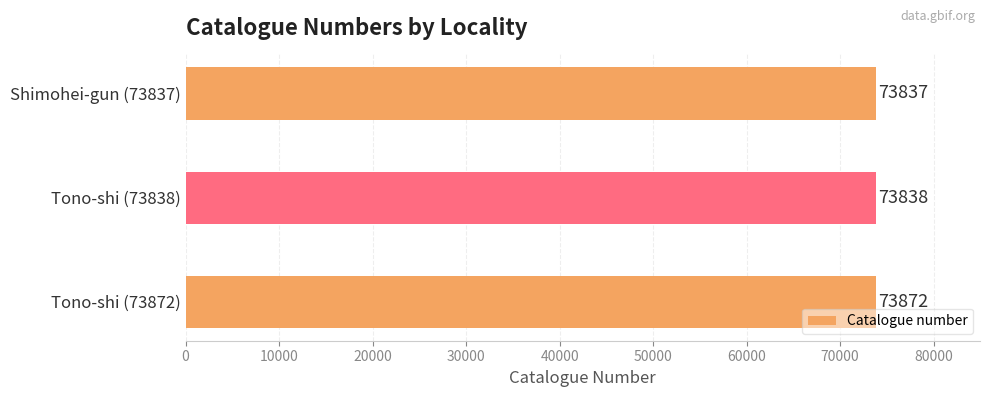

What is the maximum value shown in the chart?

73872